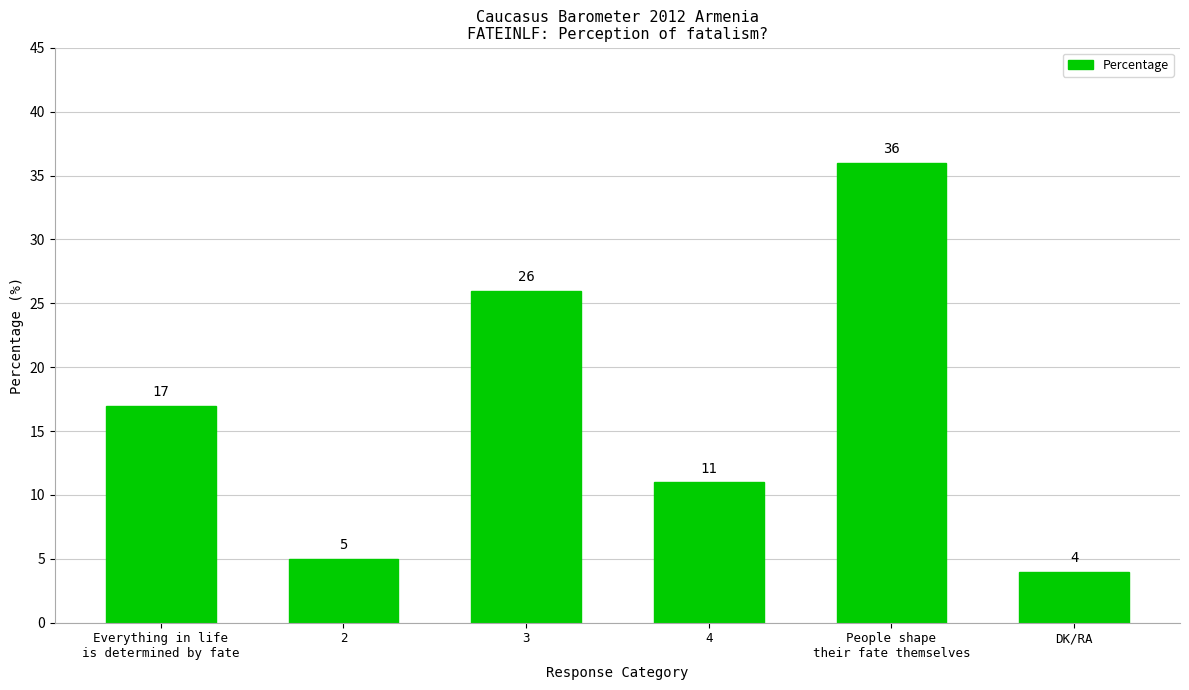

What is the maximum value shown in the chart?

36